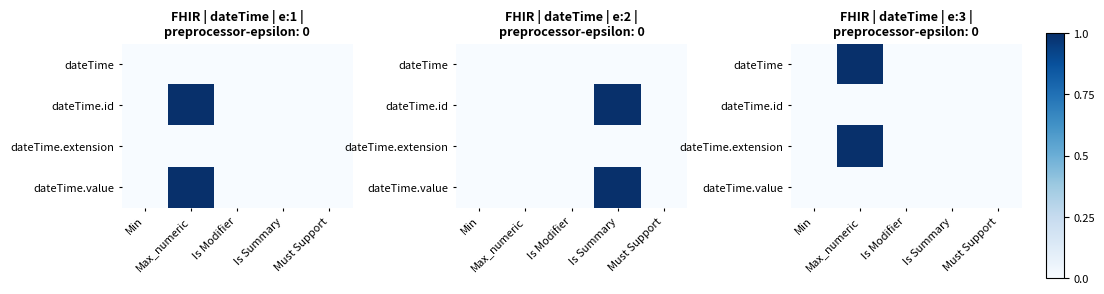

Where is dateTime.value nearest to the value 0?

Min